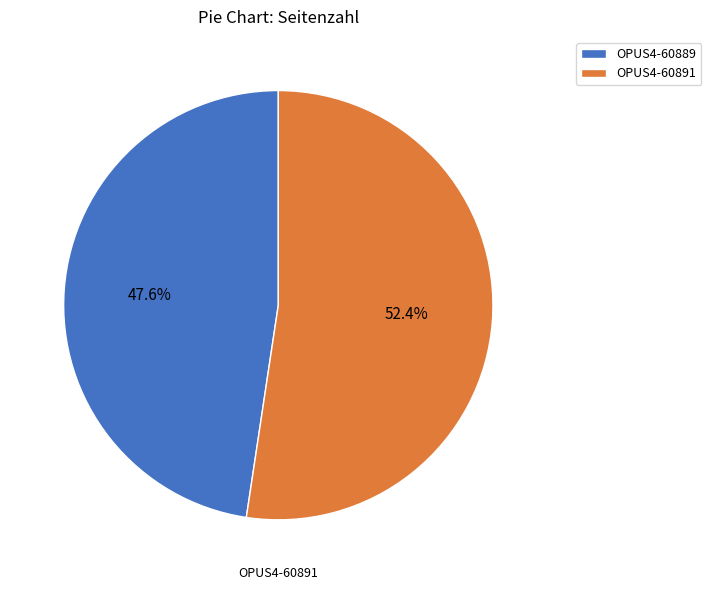

Is it true that OPUS4-60889 is 48% of the pie?

True